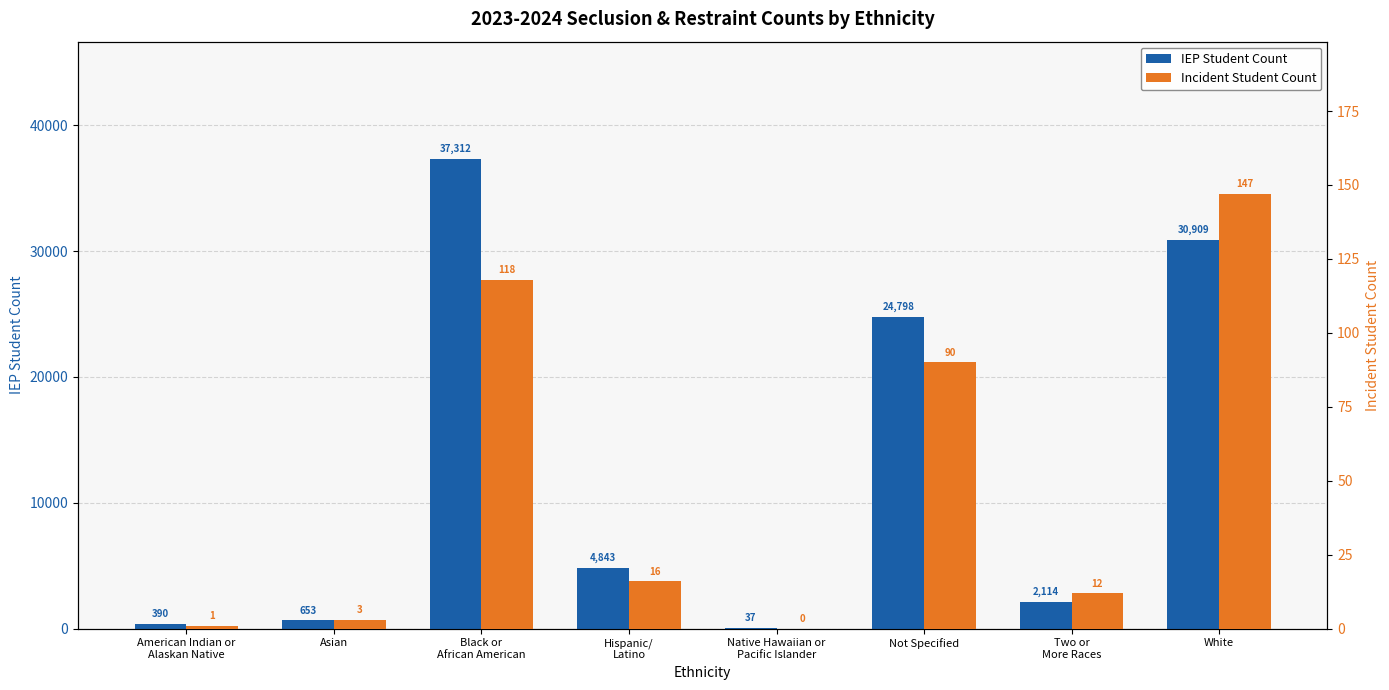

At which label does IEP Student Count first exceed 4843?

Black or
African American